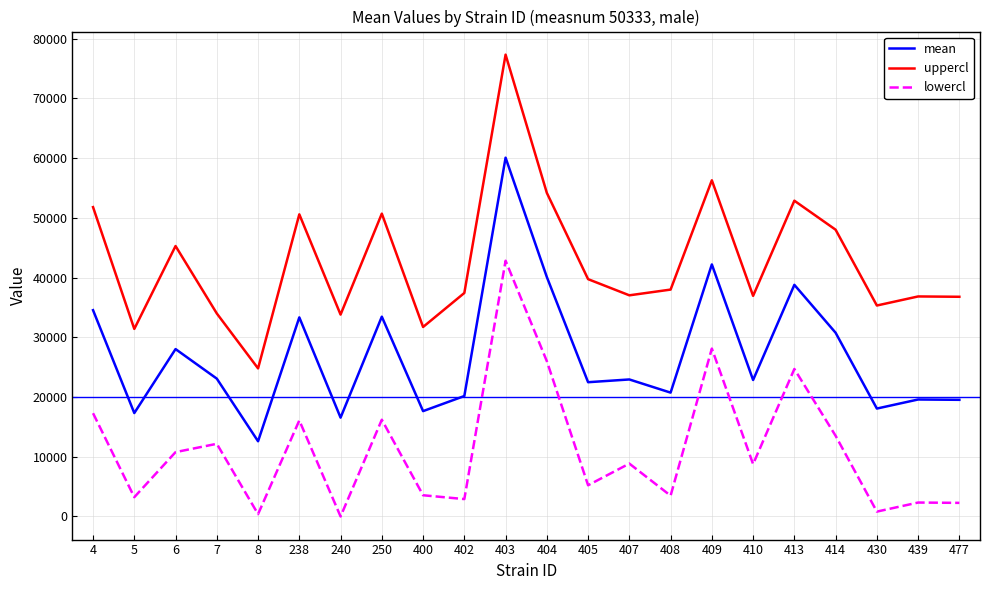

What is the difference between the lowercl values at 402 and 409?

25203.8